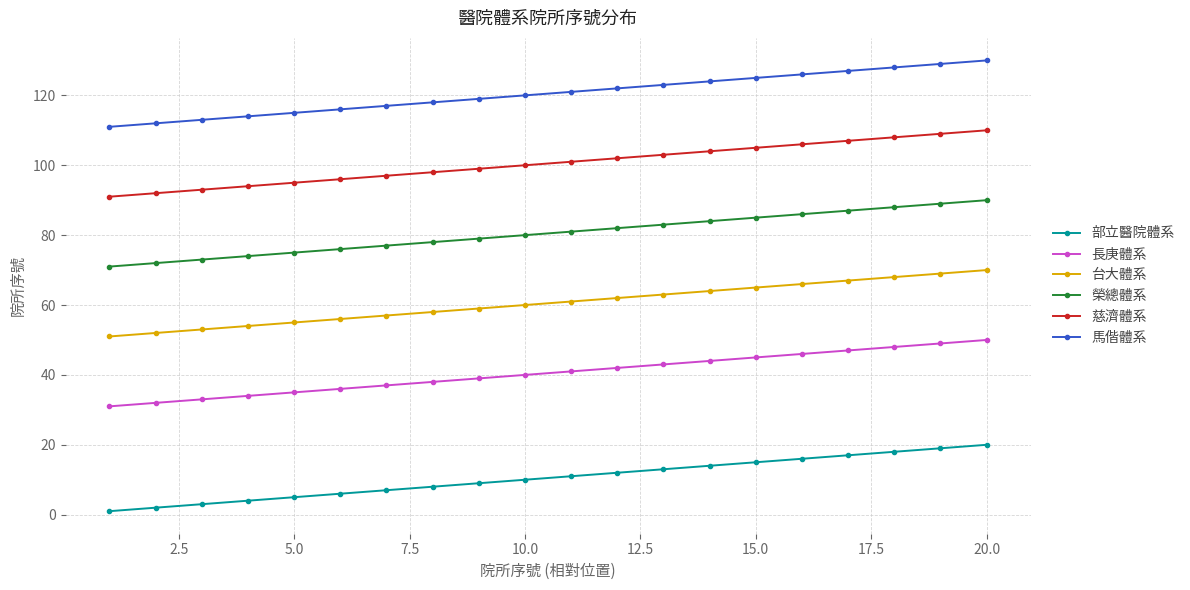

At how many categories does at least one series exceed 32?

20